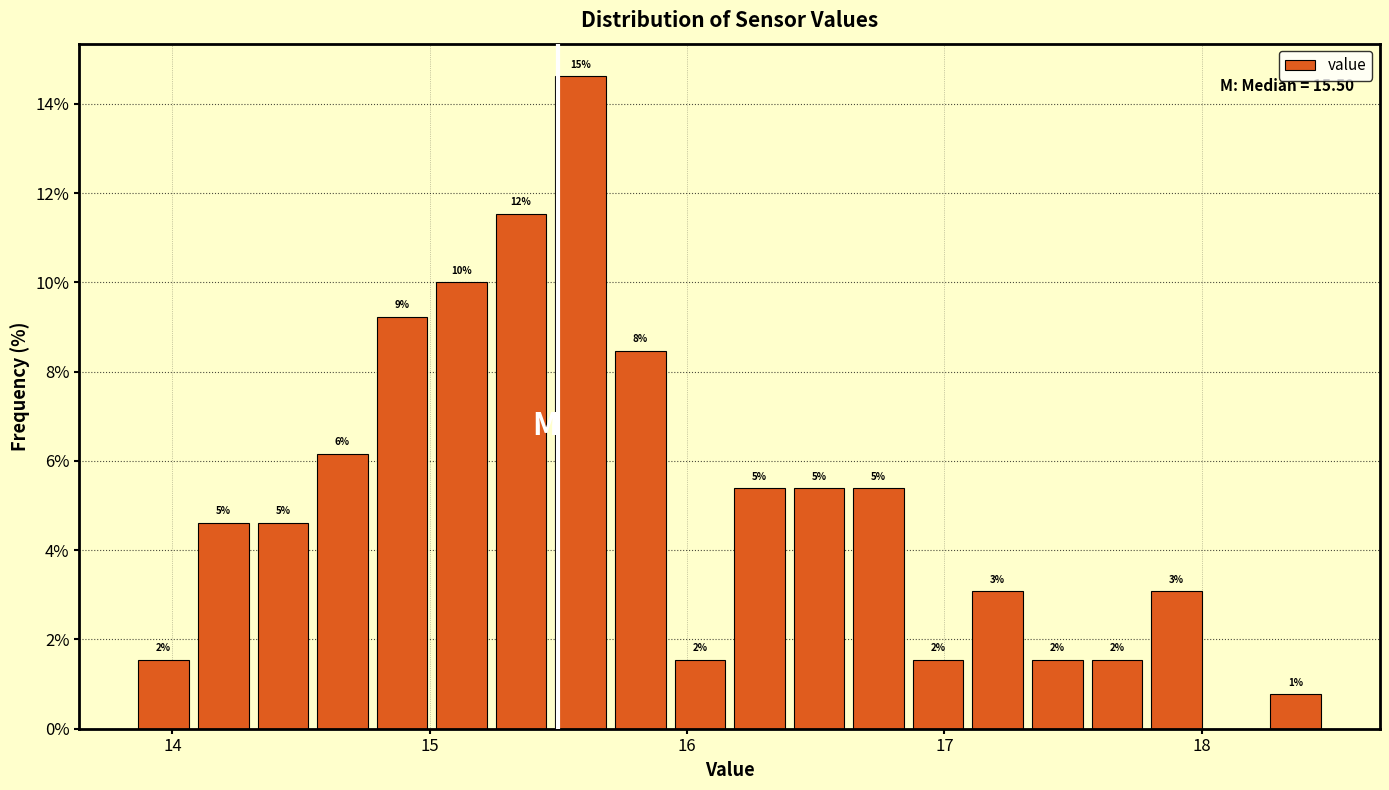

Around what value on the x-axis is the tallest bar? Give the approximate position of its centre, as read against the axis.

15.6